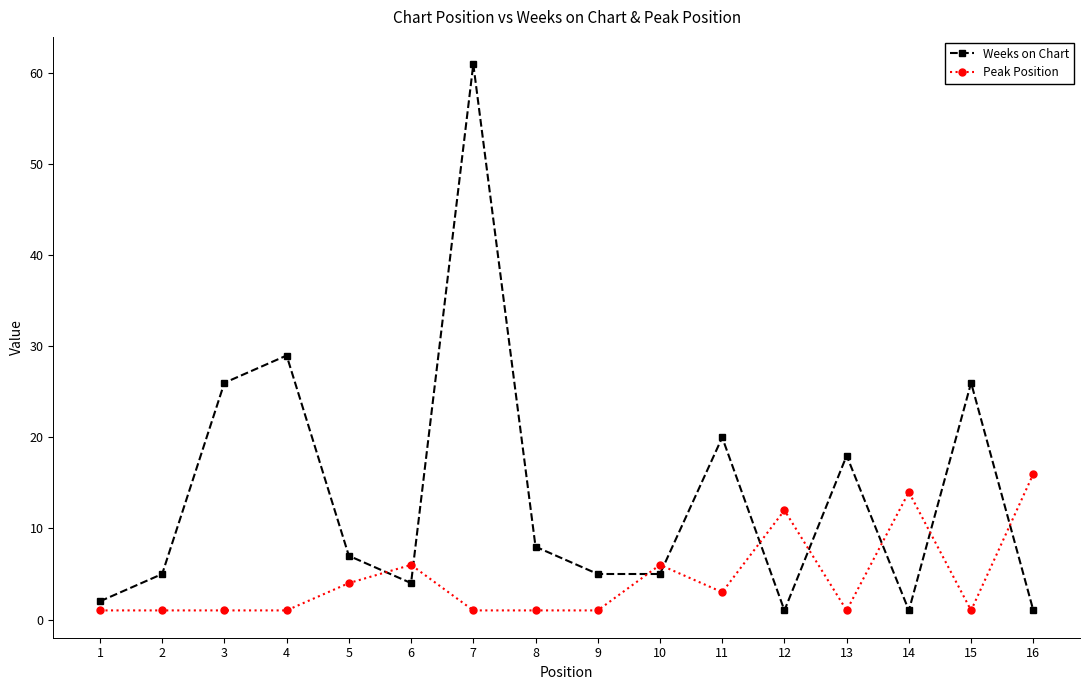

What are all the series names shown in the legend?

Weeks on Chart, Peak Position